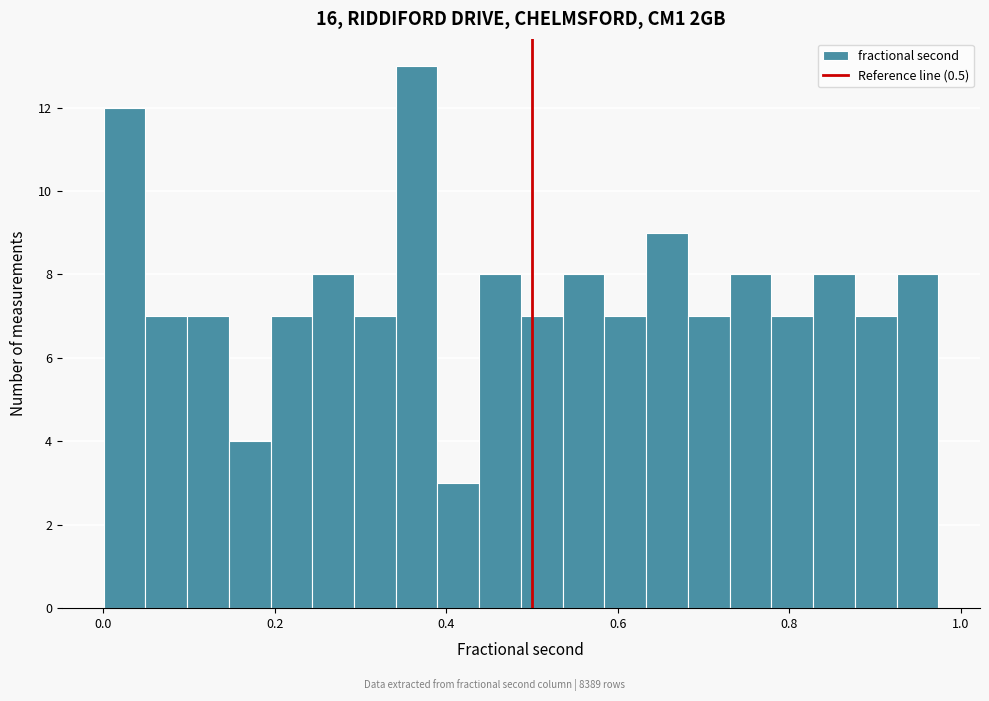

Read against the x-axis, roughly where is the centre of the tallest bar?

0.36